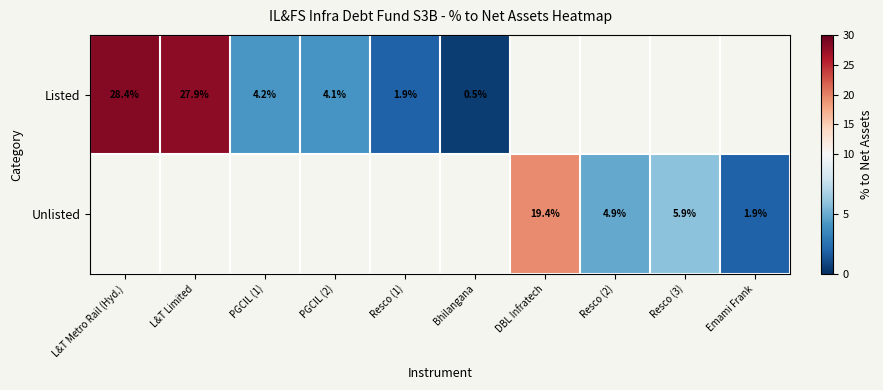

The value of Listed at PGCIL (1) is 4.2. True or false?

True